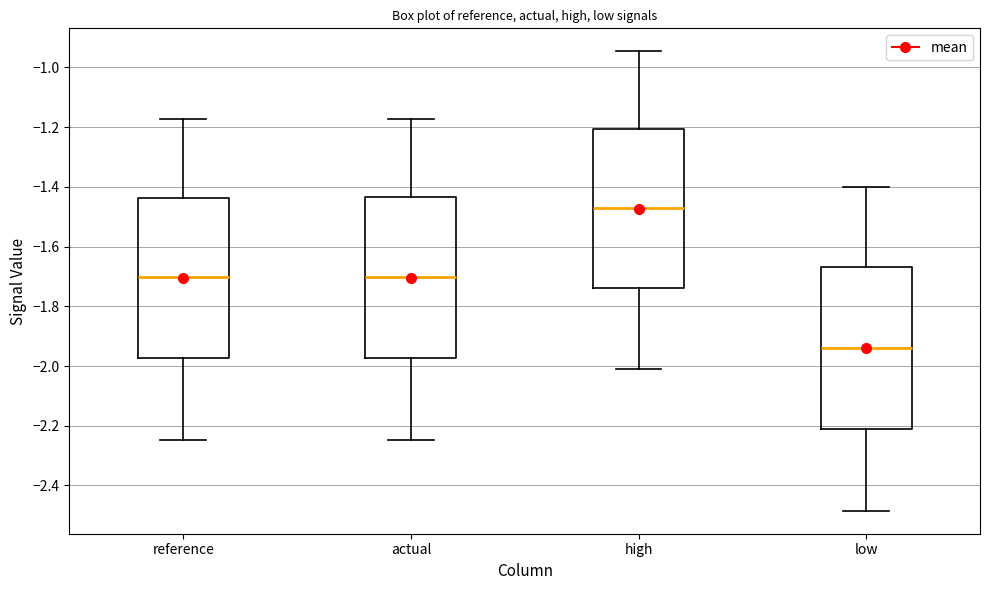

Where is the upper edge of the box for high on the y-axis? The values are not printed on the chart, so give them approximately, as read against the axis.

-1.20